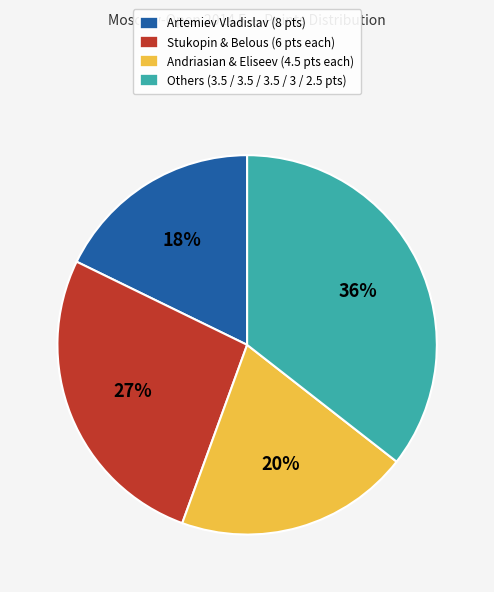

Is there any slice that represents more than half of the pie?

No